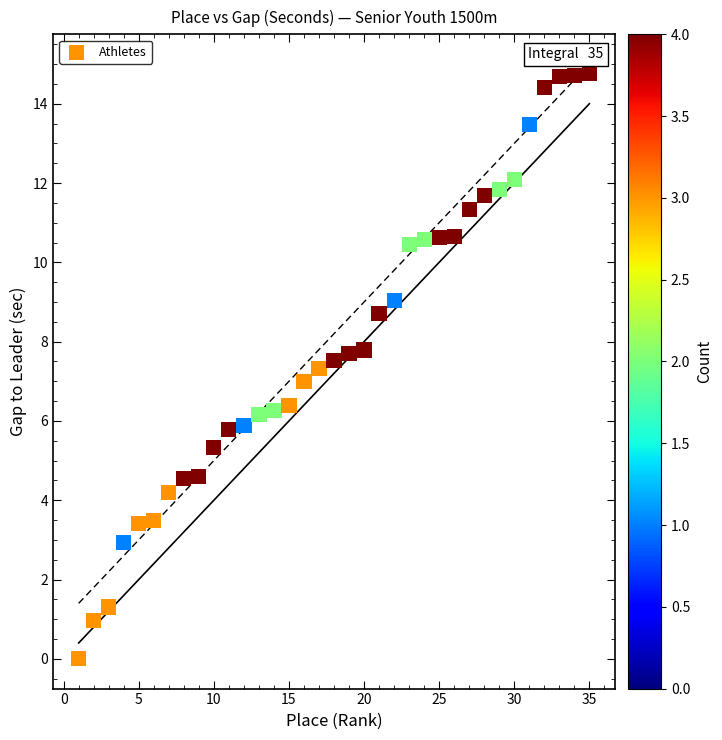

What is the range of X values (max minus min)?

34.0